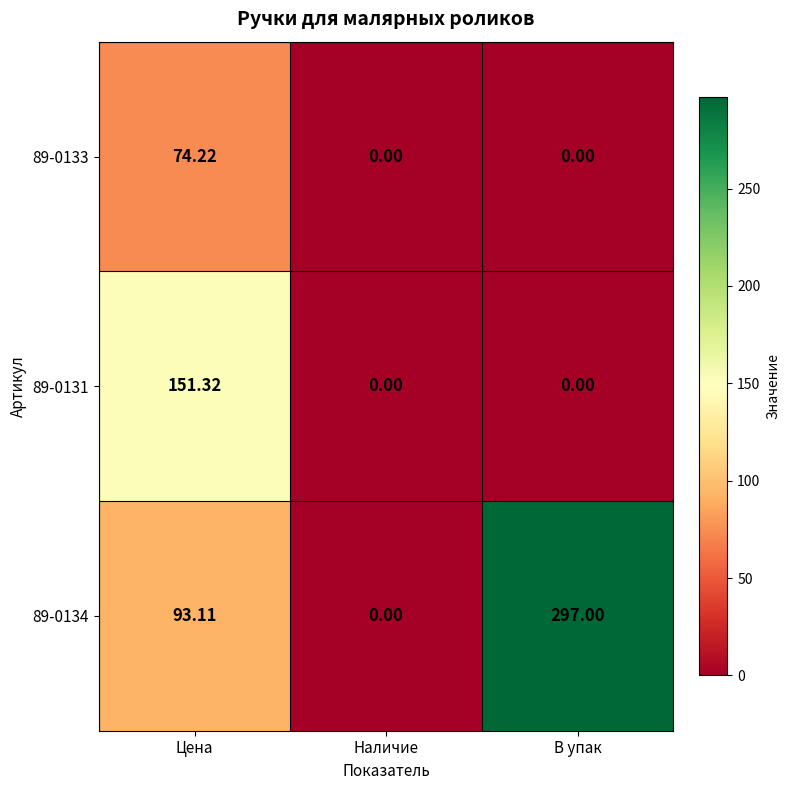

Where does the 89-0134 series first go above 93?

Цена